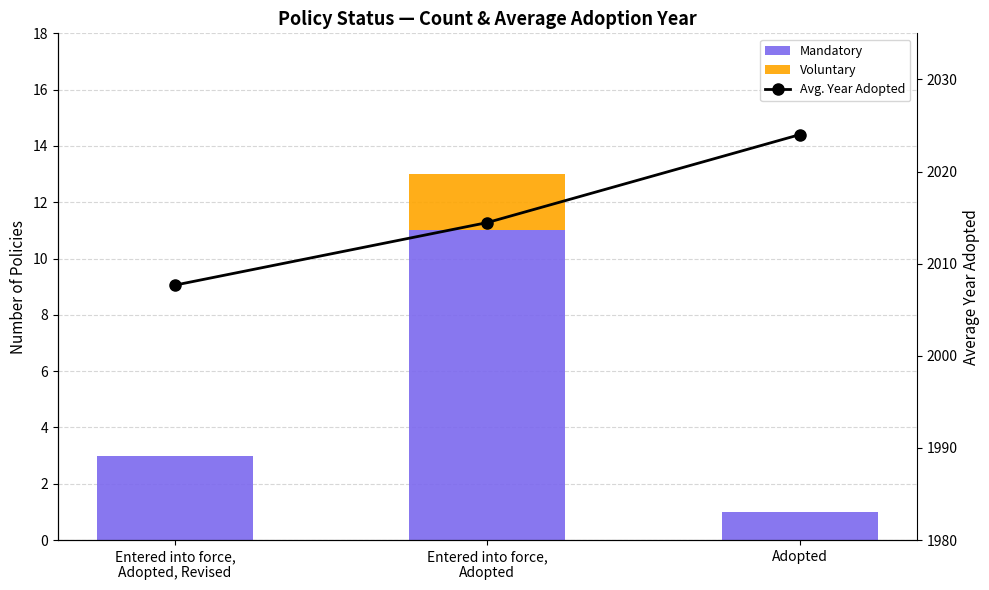

Is it true that Voluntary equals 2.0 at Entered into force,
Adopted?

True